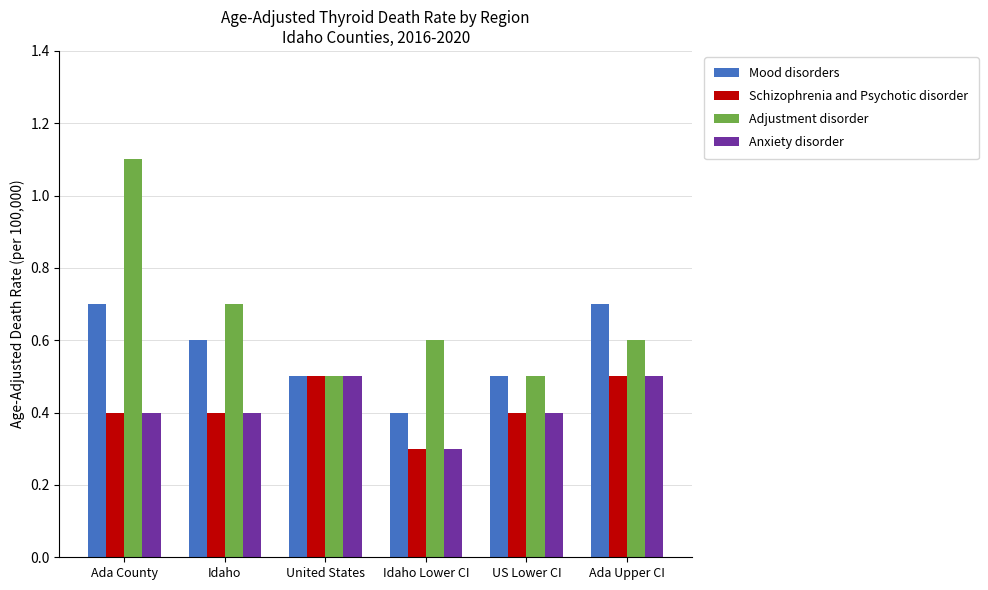

What is the difference between the second highest and minimum values in the Schizophrenia and Psychotic disorder series?

0.2